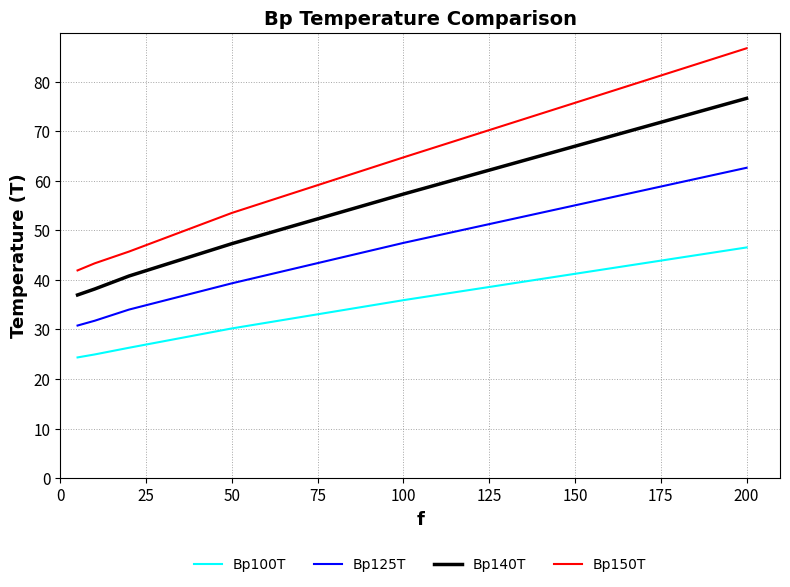

List the series in order of their overall mean, highest first.

Bp150T, Bp140T, Bp125T, Bp100T